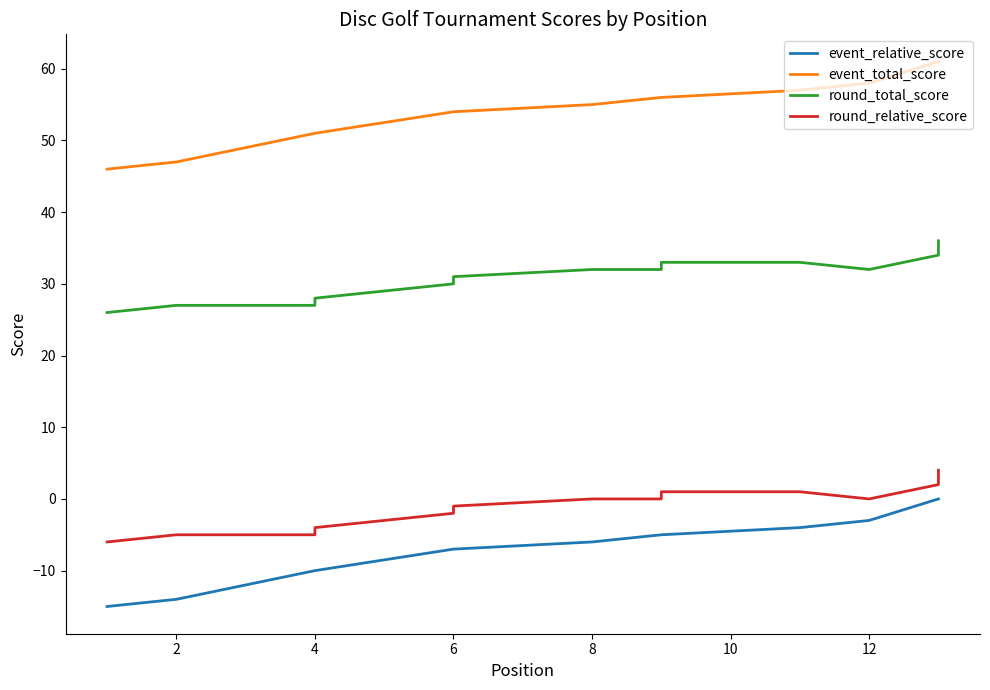

Reading right to left, list all the values displayed in this chart.

event_relative_score: 0	0	-3	-4	-5	-5	-6	-7	-7	-10	-10	-12	-14	-15
event_total_score: 61	61	58	57	56	56	55	54	54	51	51	49	47	46
round_total_score: 36	34	32	33	33	32	32	31	30	28	27	27	27	26
round_relative_score: 4	2	0	1	1	0	0	-1	-2	-4	-5	-5	-5	-6